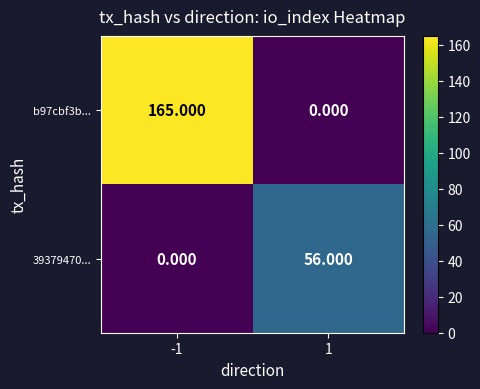

How many data points in b97cbf3b... are less than 165?

1